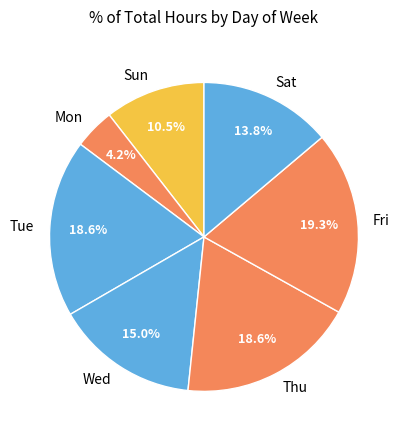

To the nearest percent, what is the difference between the largest and smallest slice percentages?

15%